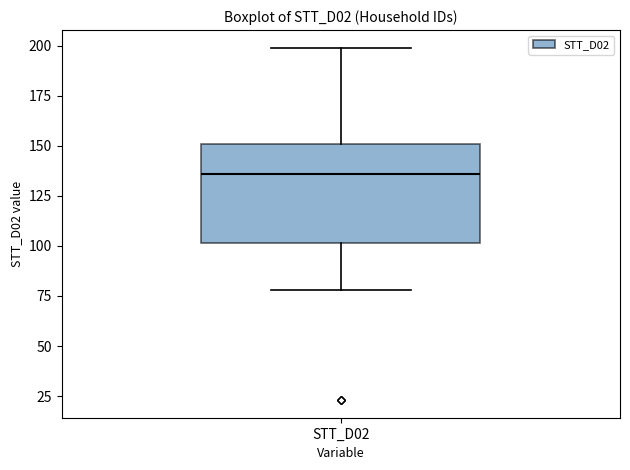

Where does the median line of the box for STT_D02 sit on the y-axis? The values are not printed on the chart, so give them approximately, as read against the axis.

135